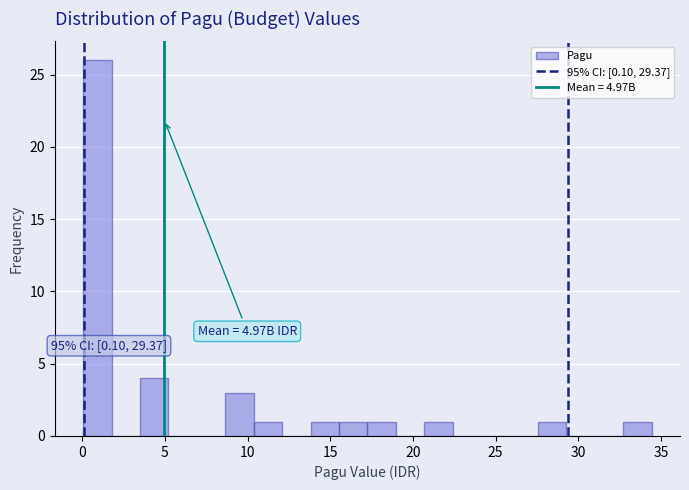

Around what value on the x-axis is the tallest bar? Give the approximate position of its centre, as read against the axis.

1.0